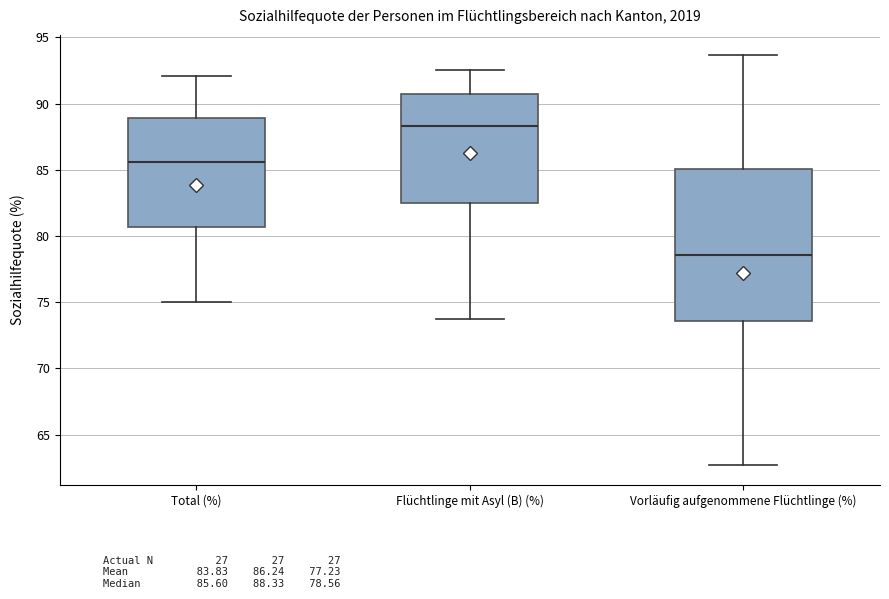

Reading left to right, transcribe this box plot: for each box, give where its median line is, the range the box spans, and where its two whiskers end, as read against the y-axis. The values are not printed on the chart, so give them approximately, as read against the axis.

Total (%): median 85.5, box 80.5 to 89.0, whiskers 75.0 to 92.0
Flüchtlinge mit Asyl (B) (%): median 88.5, box 82.5 to 90.5, whiskers 73.5 to 92.5
Vorläufig aufgenommene Flüchtlinge (%): median 78.5, box 73.5 to 85.0, whiskers 62.5 to 93.5